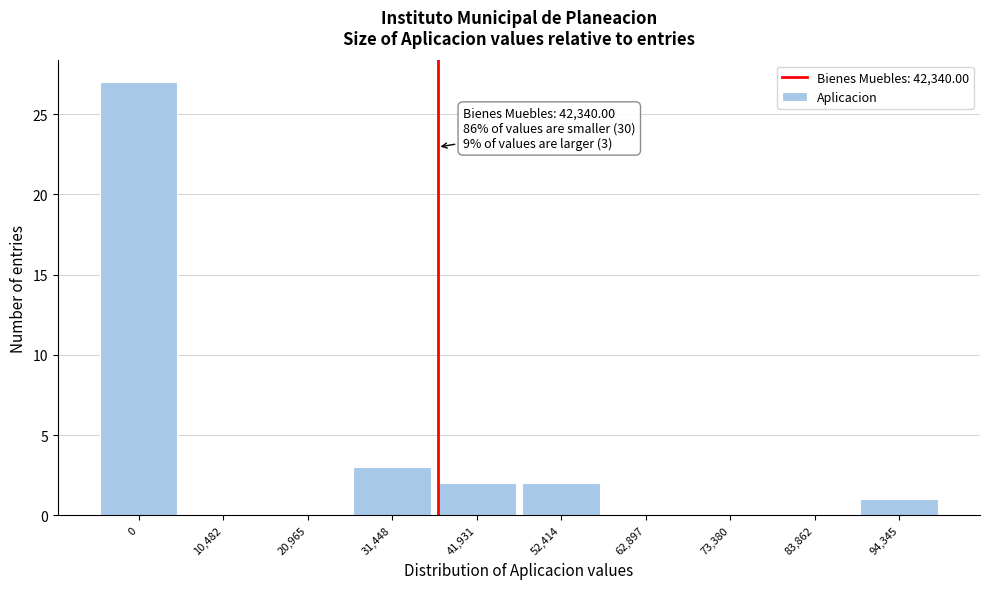

Reading left to right, what are all the values shown in this chart?

0=27	10,482=0	20,965=0	31,448=3	41,931=2	52,414=2	62,897=0	73,380=0	83,862=0	94,345=1